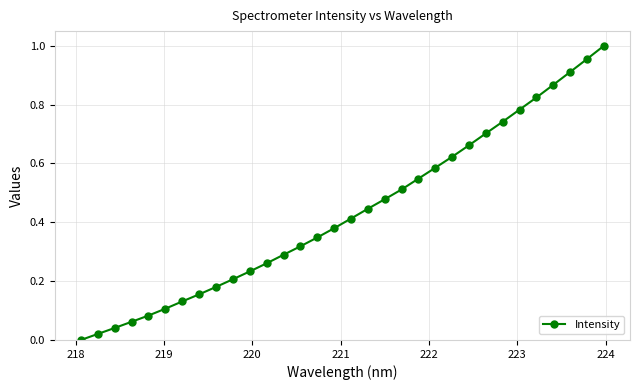

True or false: there are more than 1 points higher than both neighbors.

False